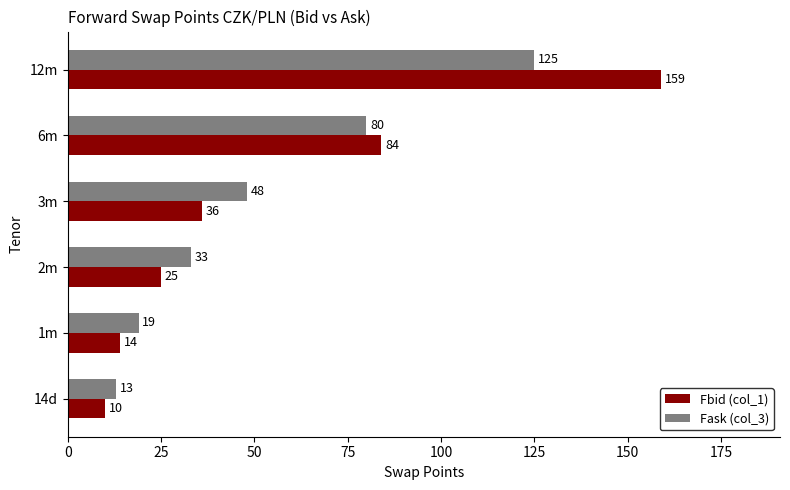

True or false: Fask (col_3) has a value of 83 at 3m.

False